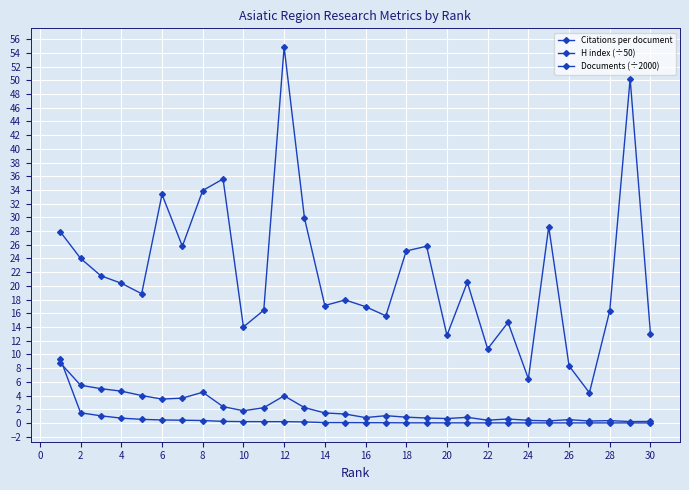

Is this an area chart (filled region under the line)?

No